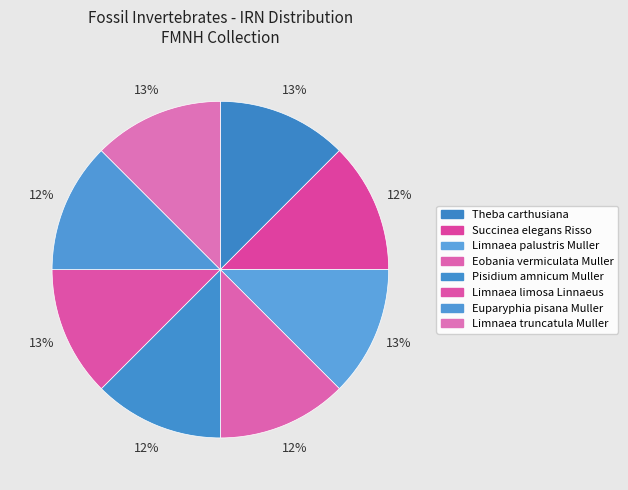

Count the number of slices in the pie.

8